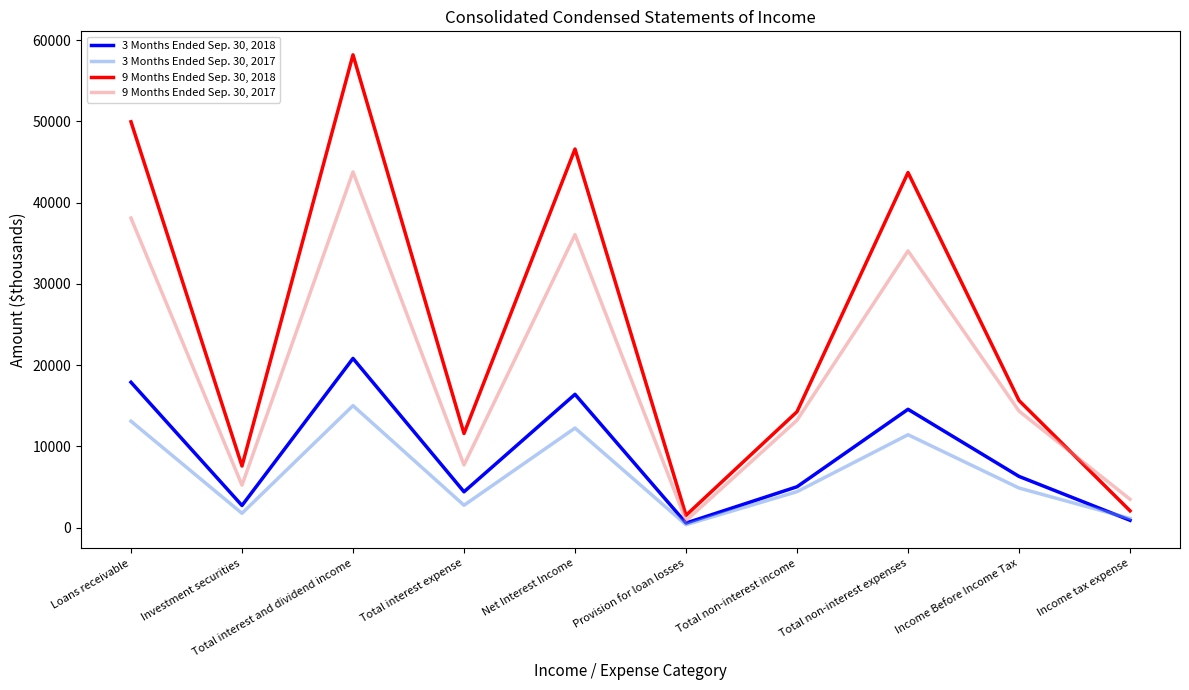

True or false: 9 Months Ended Sep. 30, 2018 and 3 Months Ended Sep. 30, 2017 cross at least once.

False